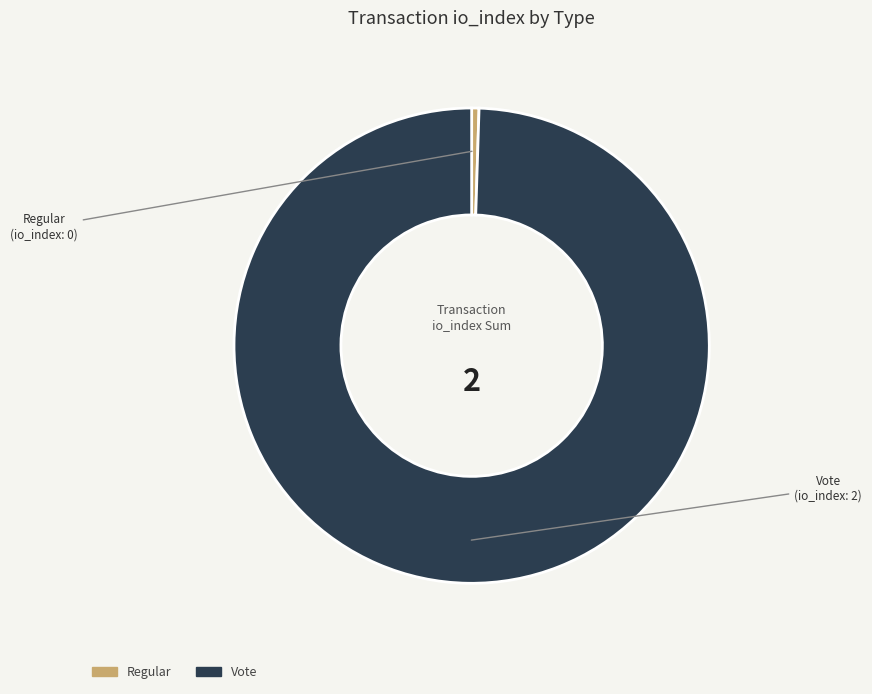

How many segments does this pie chart have?

2